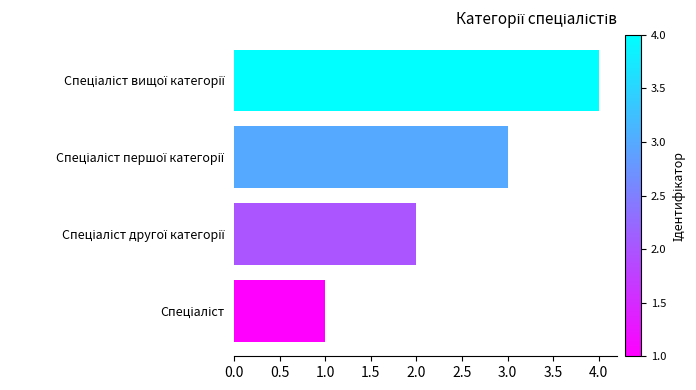

What is the difference between the maximum and minimum values?

3